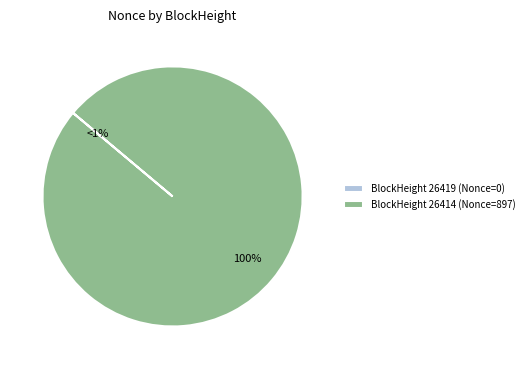

What percentage do BlockHeight 26414 (Nonce=897) and BlockHeight 26419 (Nonce=0) together represent?

100.0%